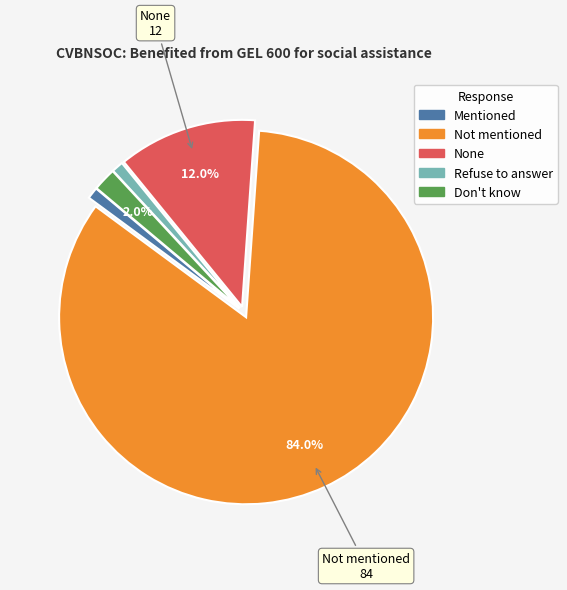

The Not mentioned slice represents 95% of the pie. True or false?

False